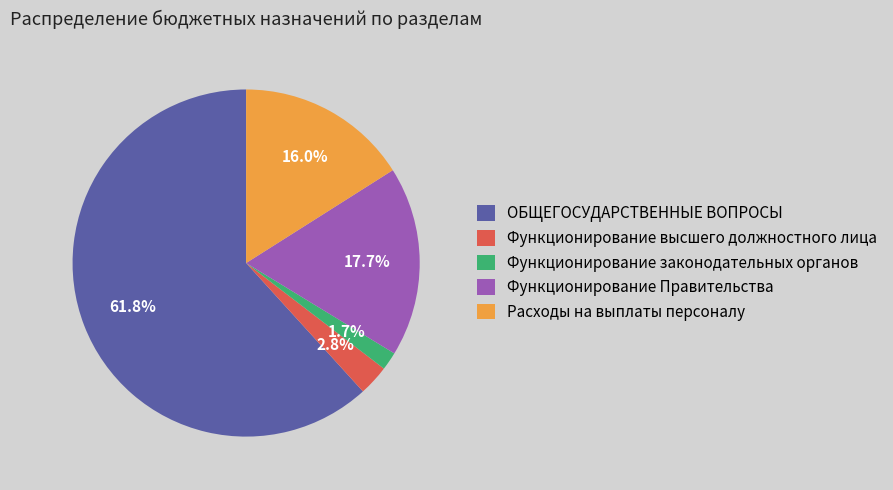

Which category has the biggest portion of the pie?

ОБЩЕГОСУДАРСТВЕННЫЕ ВОПРОСЫ